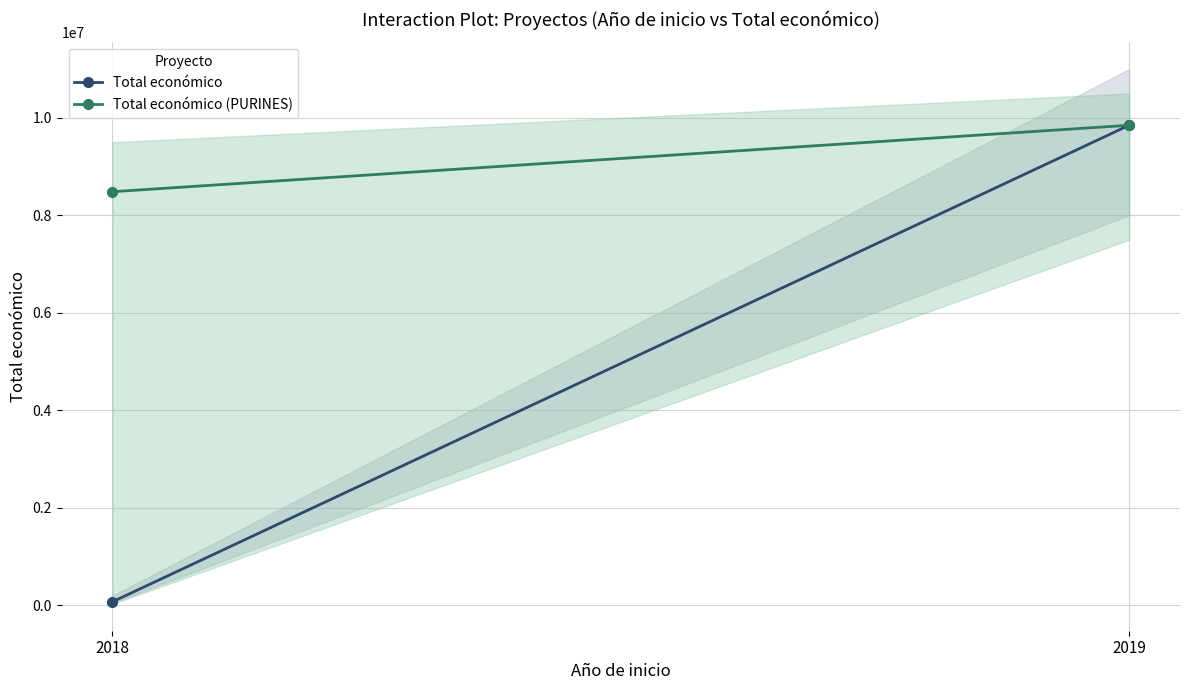

How many values in the Total económico (PURINES) series are below 9847932?

1